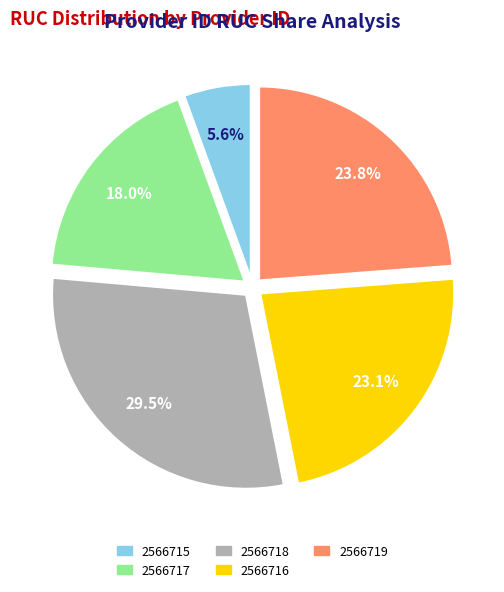

To the nearest percent, what is the combined percentage of 2566717 and 2566719?

42%